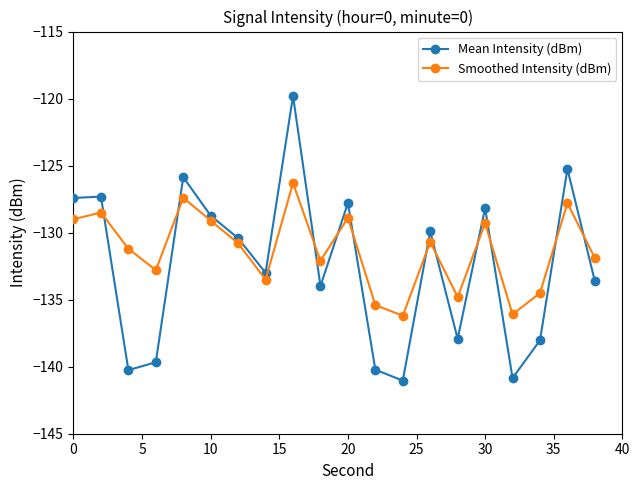

Which series ends up on top after the final intersection of Smoothed Intensity (dBm) and Mean Intensity (dBm)?

Smoothed Intensity (dBm)